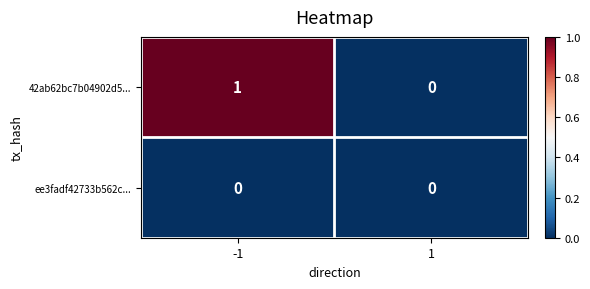

Is the value of 42ab62bc7b04902d5... at -1 greater than the value of ee3fadf42733b562c... at -1?

Yes